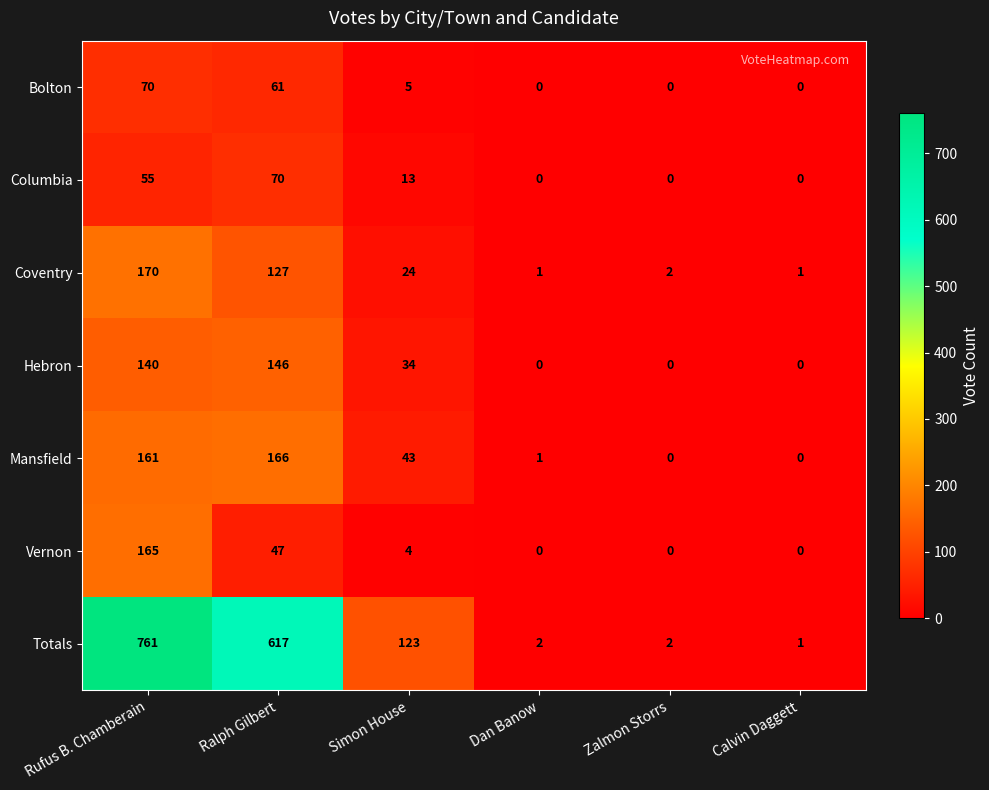

At which category is the sum across all series the highest?

Rufus B. Chamberain